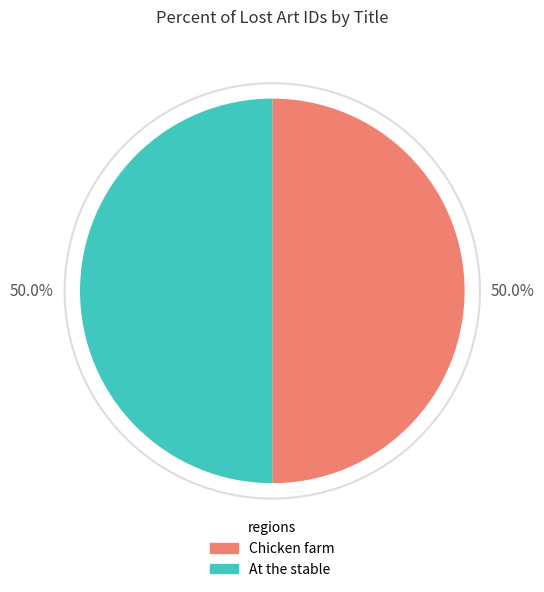

Approximately how many times larger is the value at Chicken farm compared to At the stable?

1.0